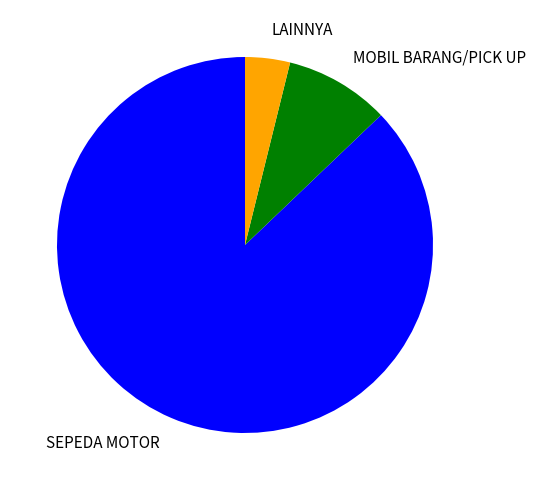

Which has a higher value, SEPEDA MOTOR or MOBIL BARANG/PICK UP?

SEPEDA MOTOR